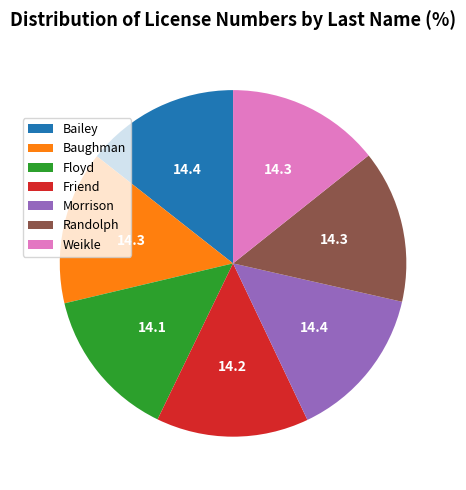

Count the number of slices in the pie.

7